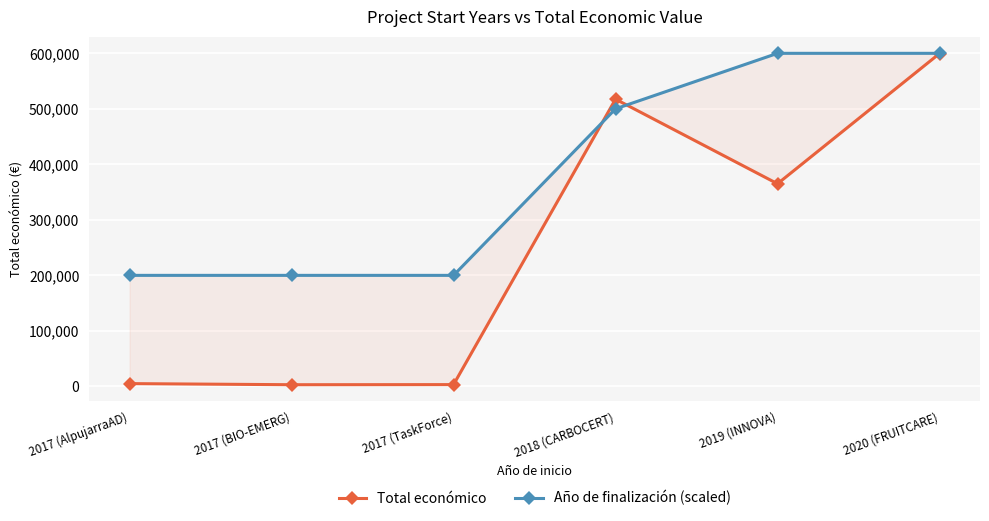

The value of Año de finalización (scaled) at 2017 (TaskForce) is 200000. True or false?

True